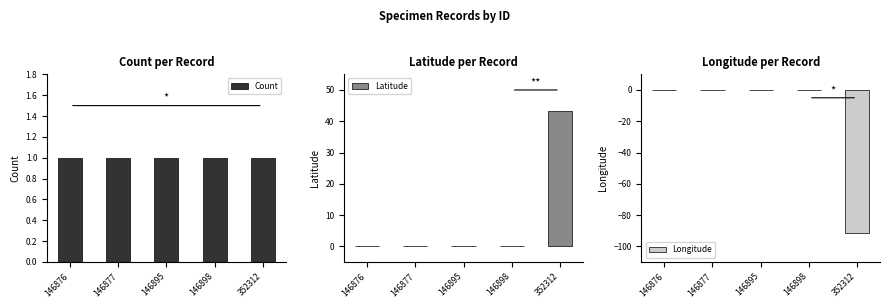

List the series in order of their peak value, lowest first.

Longitude, Count, Latitude